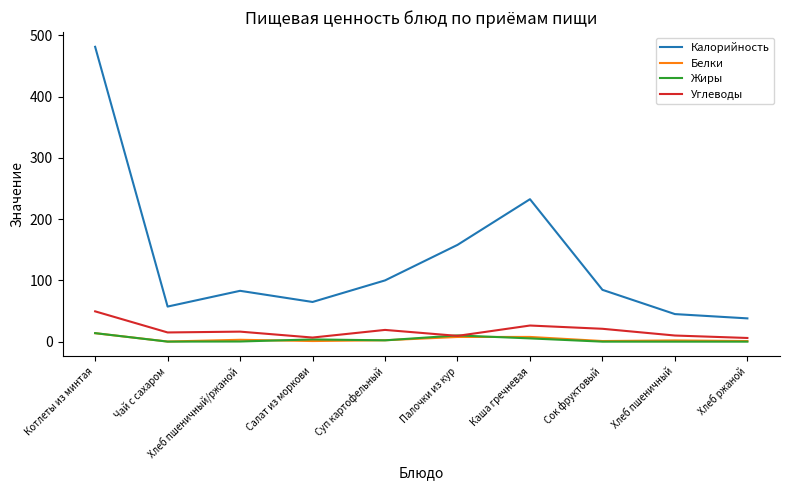

What is the highest value of the Калорийность series?

481.4